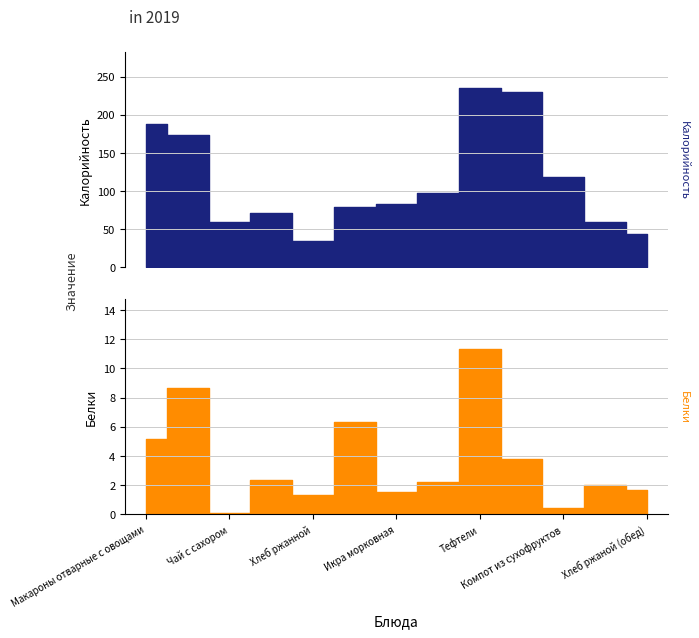

What is the label of the 7th point from the right?

Икра морковная